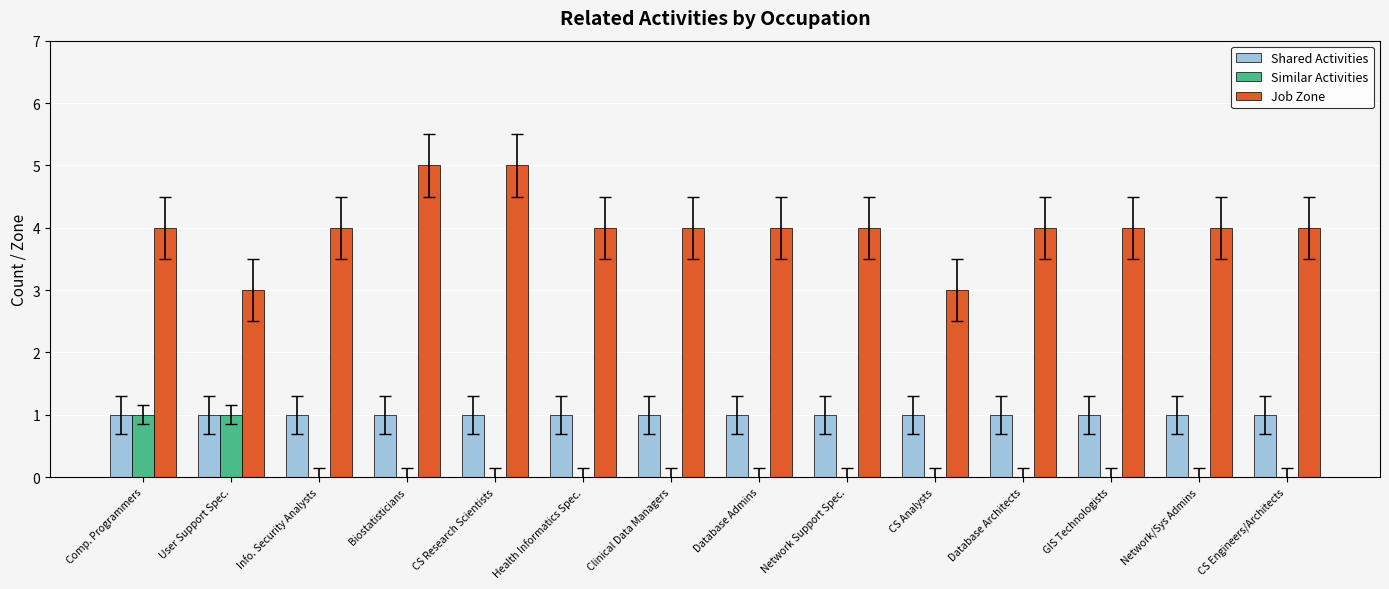

Read the Job Zone value at Database Architects.

4